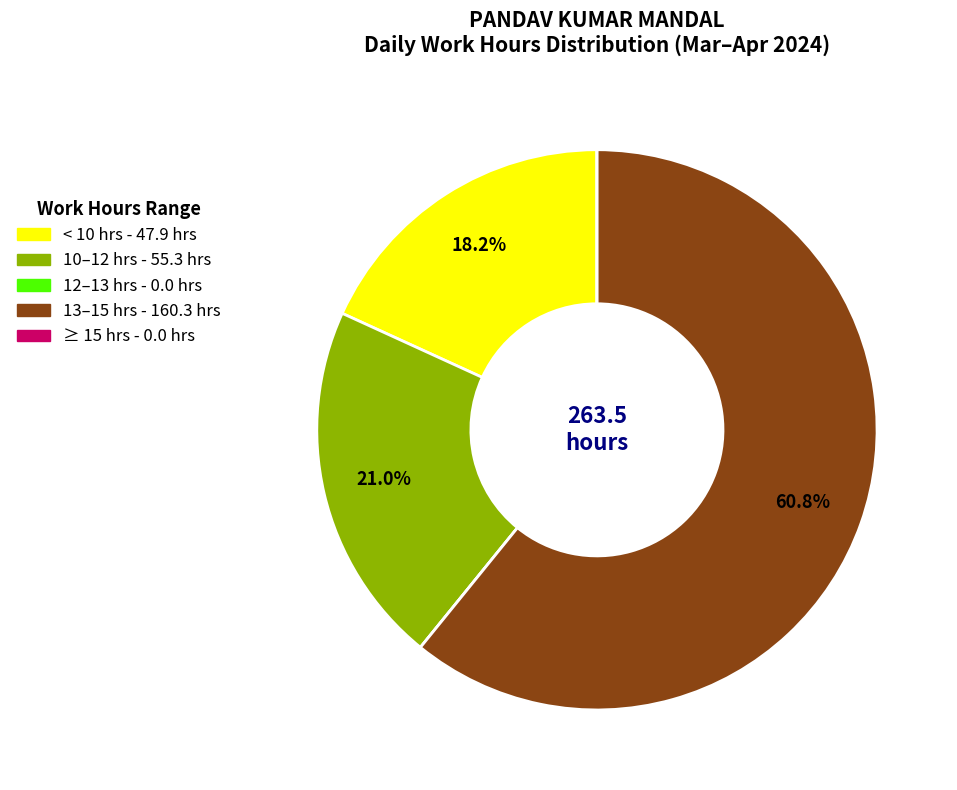

Is there a majority slice in this chart?

Yes